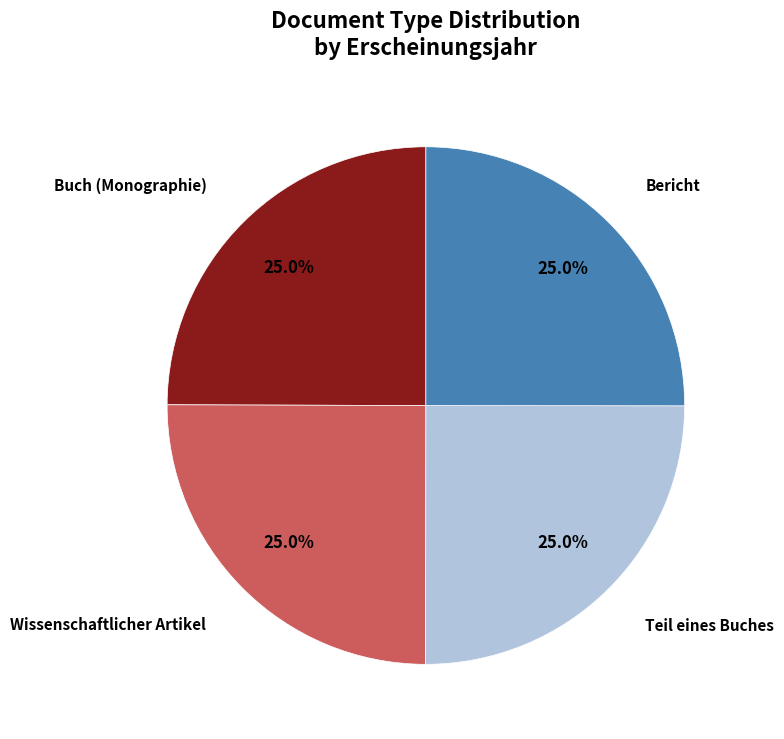

Is there any slice that represents more than half of the pie?

No